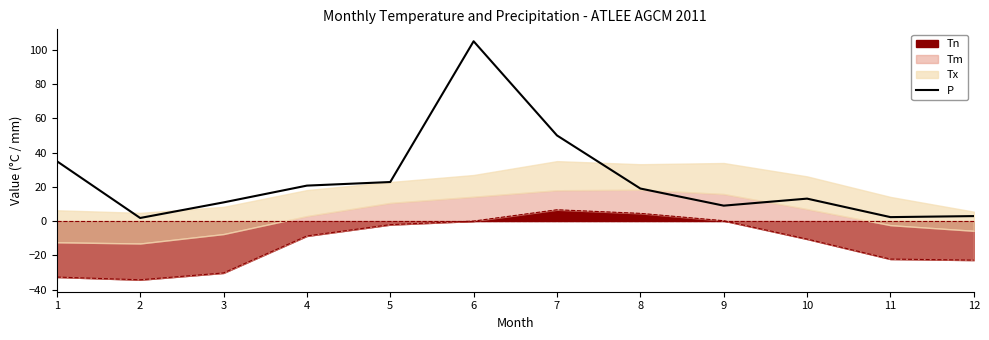

List the labels in order of value, smallest first.

2, 11, 12, 9, 3, 10, 8, 4, 5, 1, 7, 6